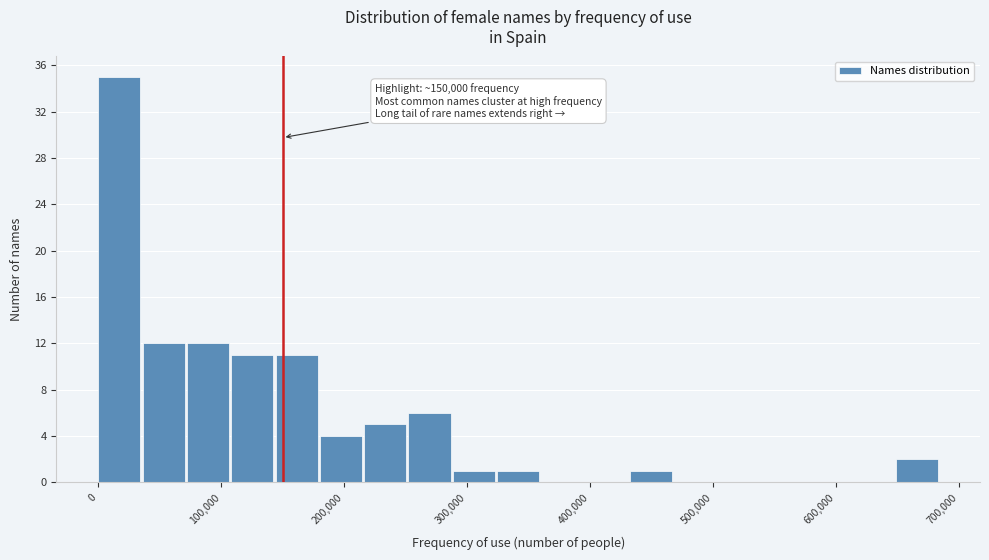

Read against the x-axis, roughly where is the centre of the tallest bar?

20000